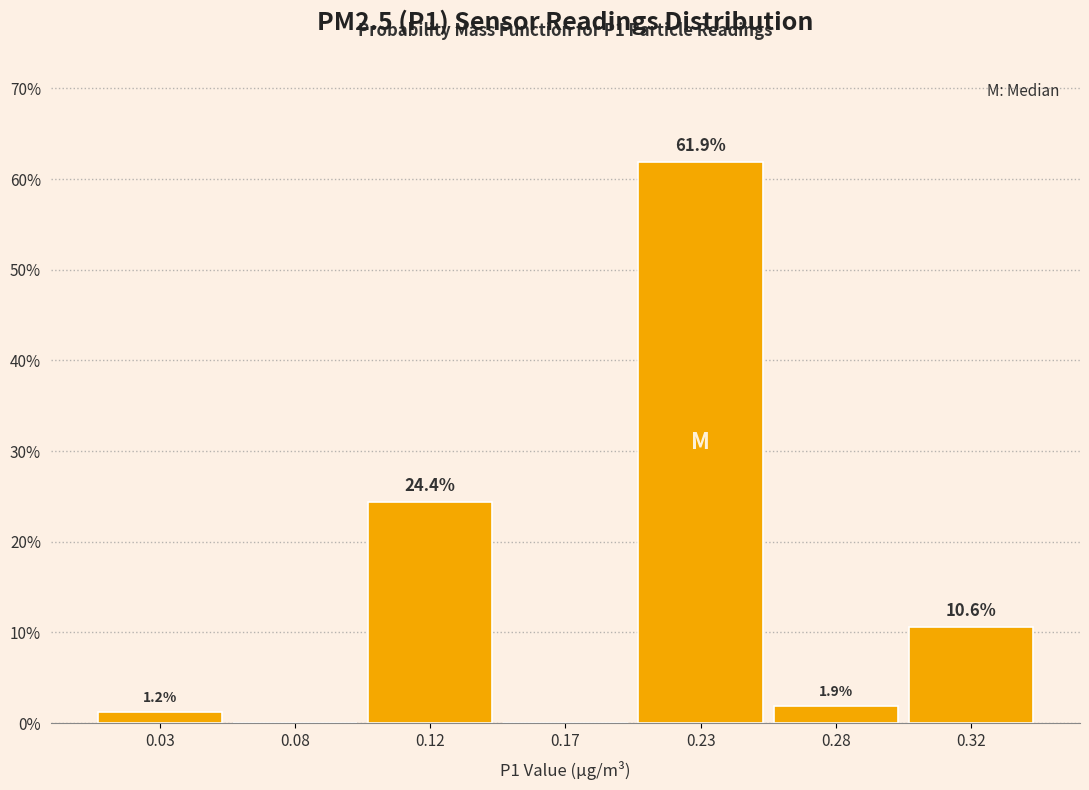

The chart shows a value of 14.2 at 0.12. True or false?

False